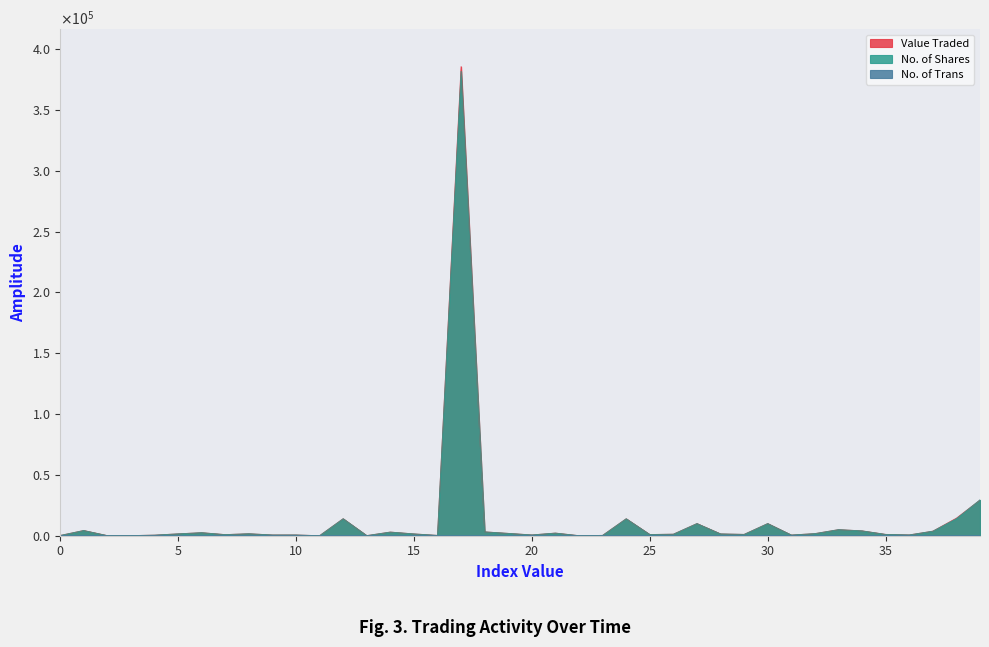

What position from the left is 13/06/2021?

29